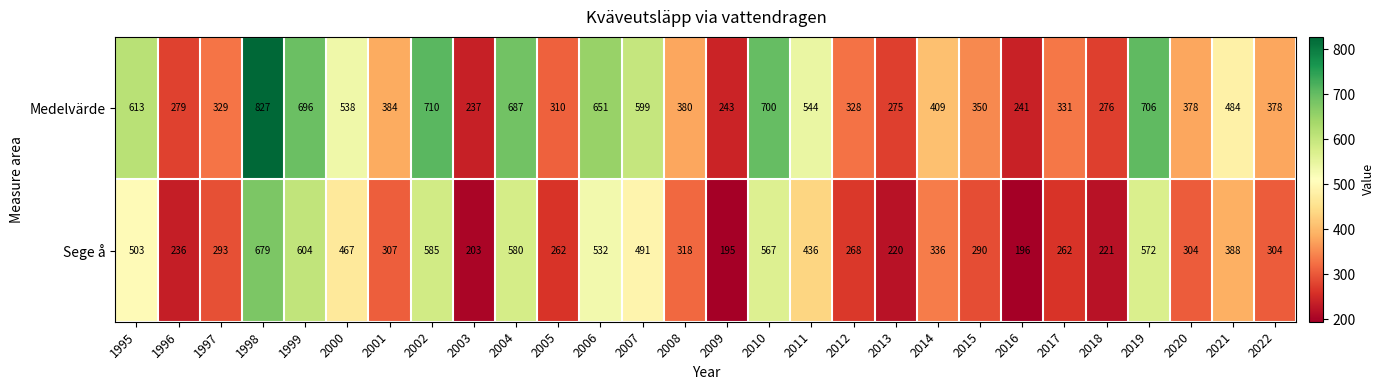

What is the difference between the Medelvärde values at 2017 and 2005?

21